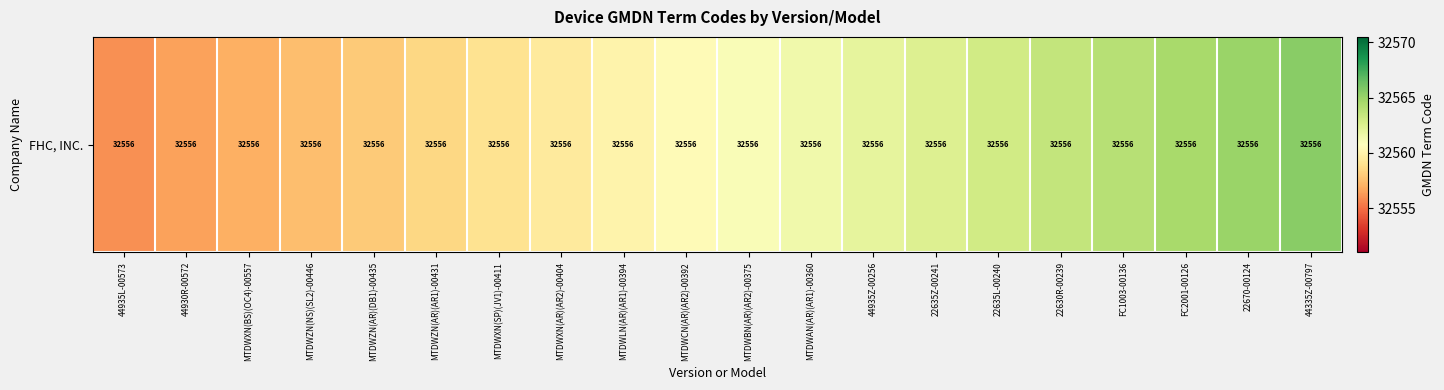

How many series are shown in this chart?

1